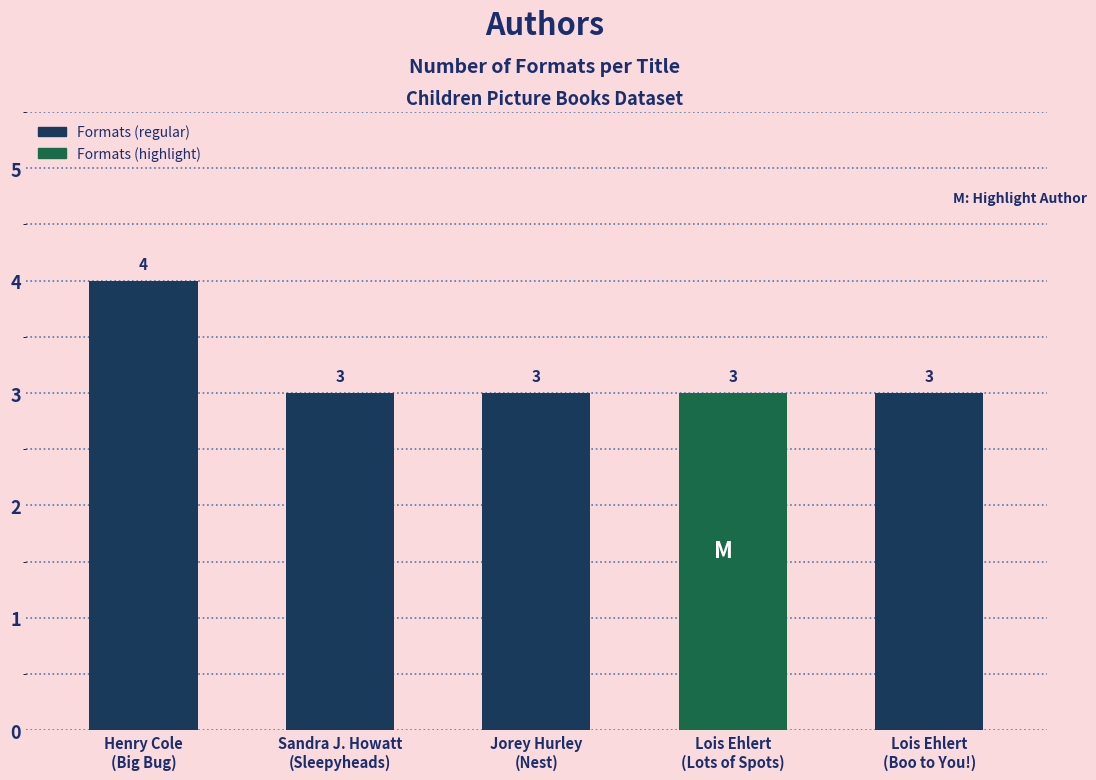

What is the label of the 4th bar from the right?

Sandra J. Howatt
(Sleepyheads)